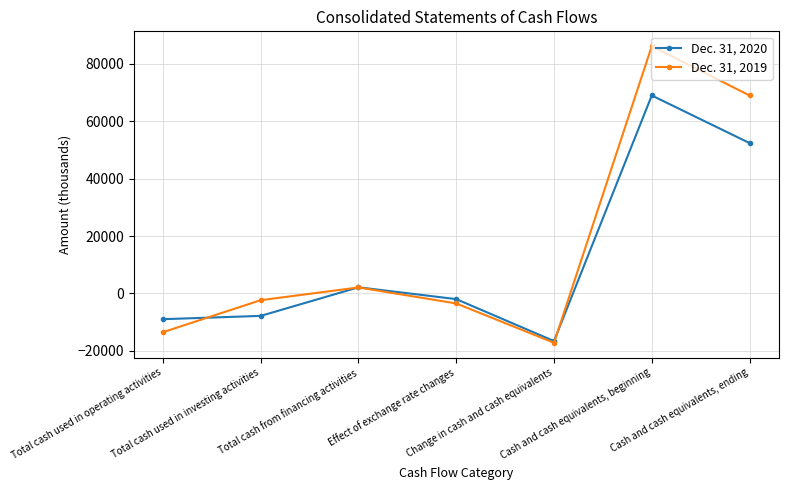

At which label does Dec. 31, 2019 reach its minimum?

Change in cash and cash equivalents